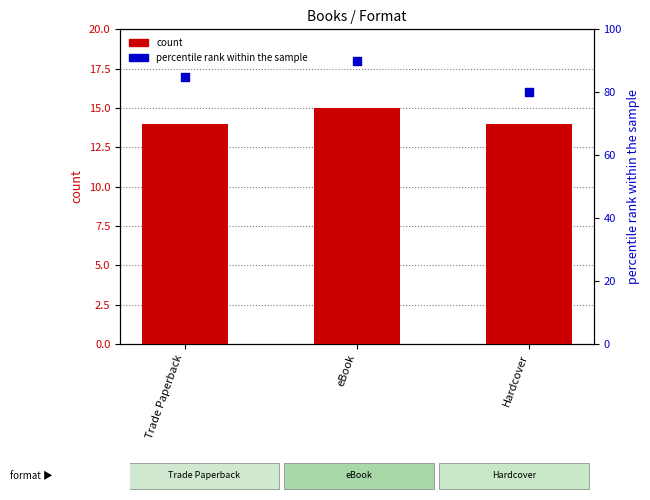

At how many categories does at least one series exceed 34?

3